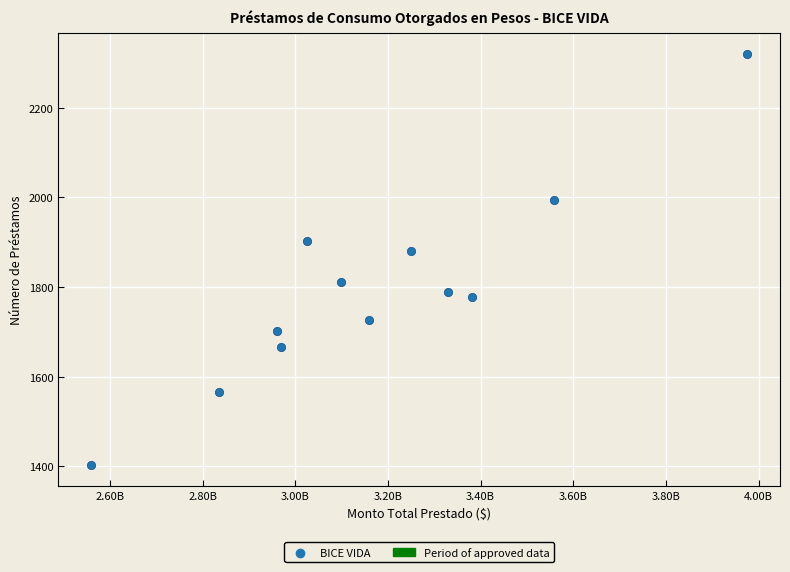

What is the average X value?

3175158062